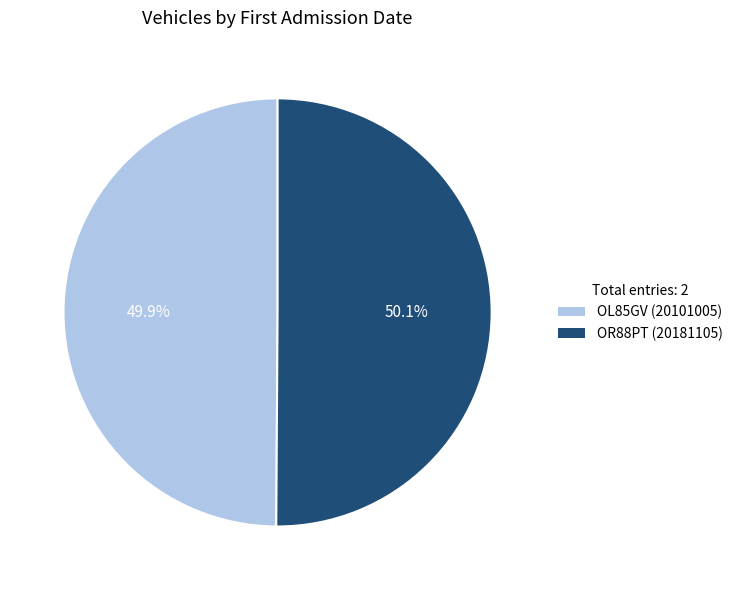

To the nearest percent, what portion does OR88PT represent?

50%